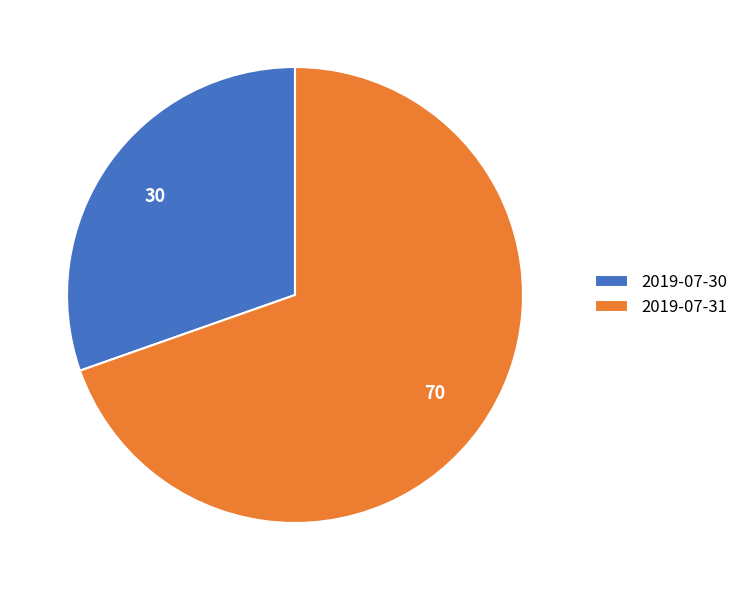

Which category has the biggest portion of the pie?

2019-07-31